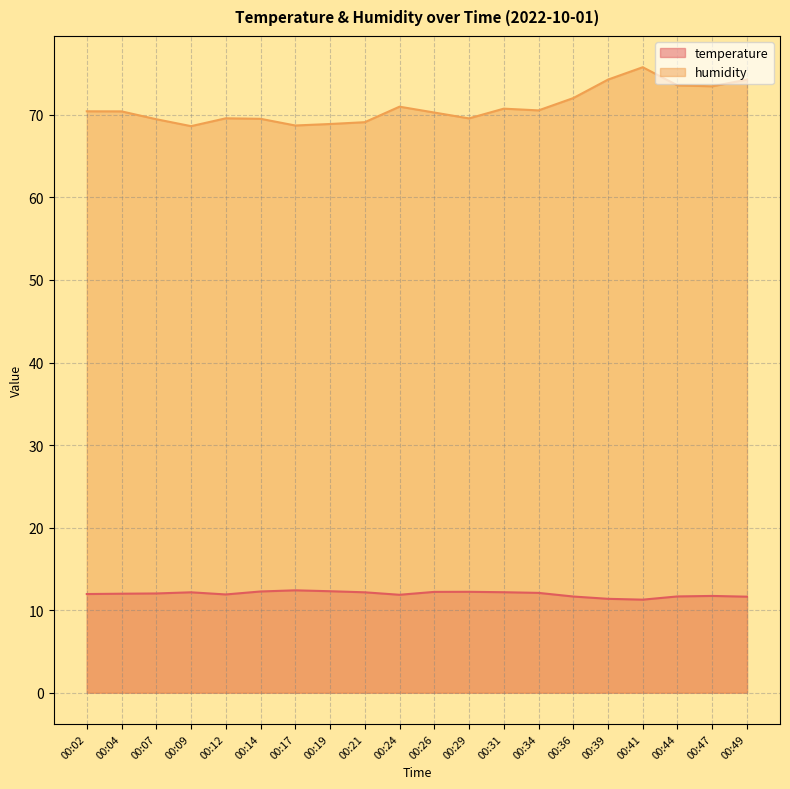

What is the difference between the highest and lowest values at 00:44?

61.9